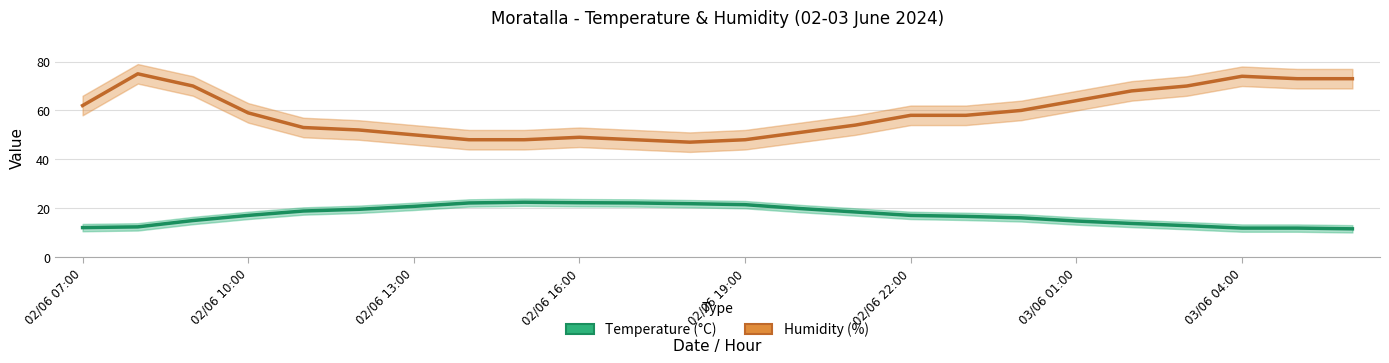

In Humidity (%), how many points are lower than both neighbors (excluding endpoints)?

1